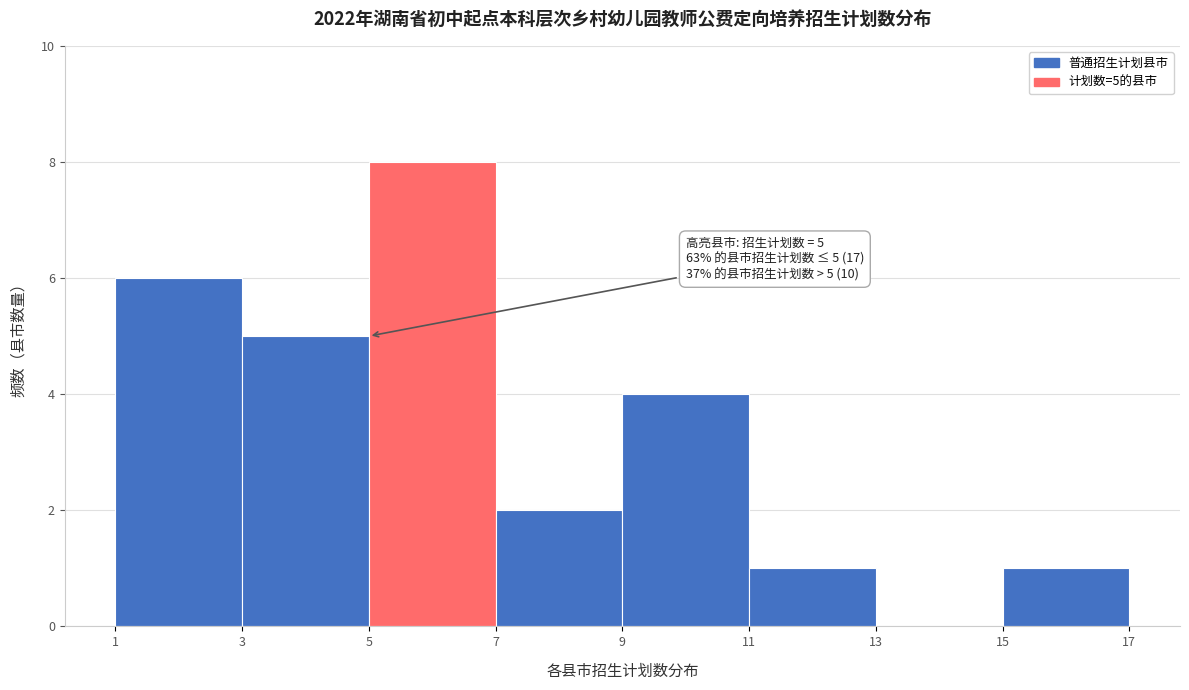

Over which range of the x-axis is the bar tallest?

5 to 7